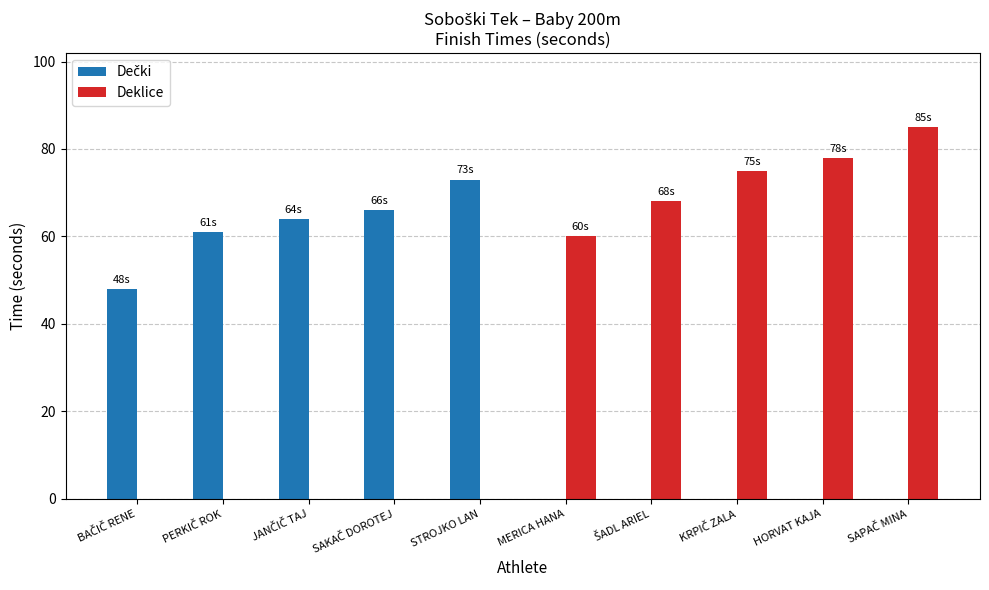

Which series has the largest total across all categories?

Deklice